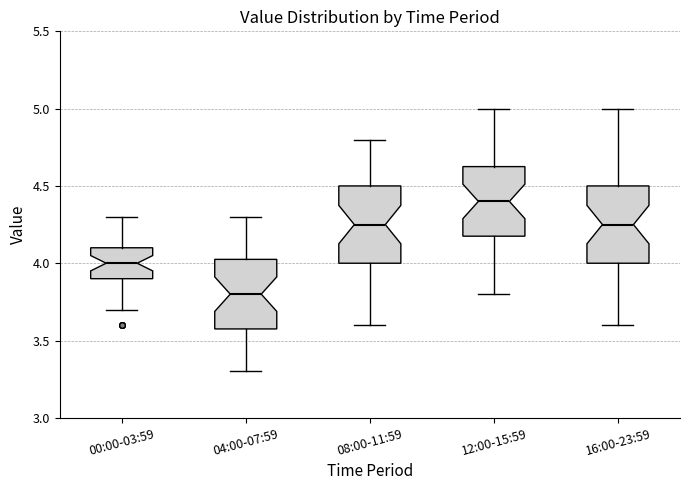

Where is the lower edge of the box for 00:00-03:59 on the y-axis? The values are not printed on the chart, so give them approximately, as read against the axis.

3.90